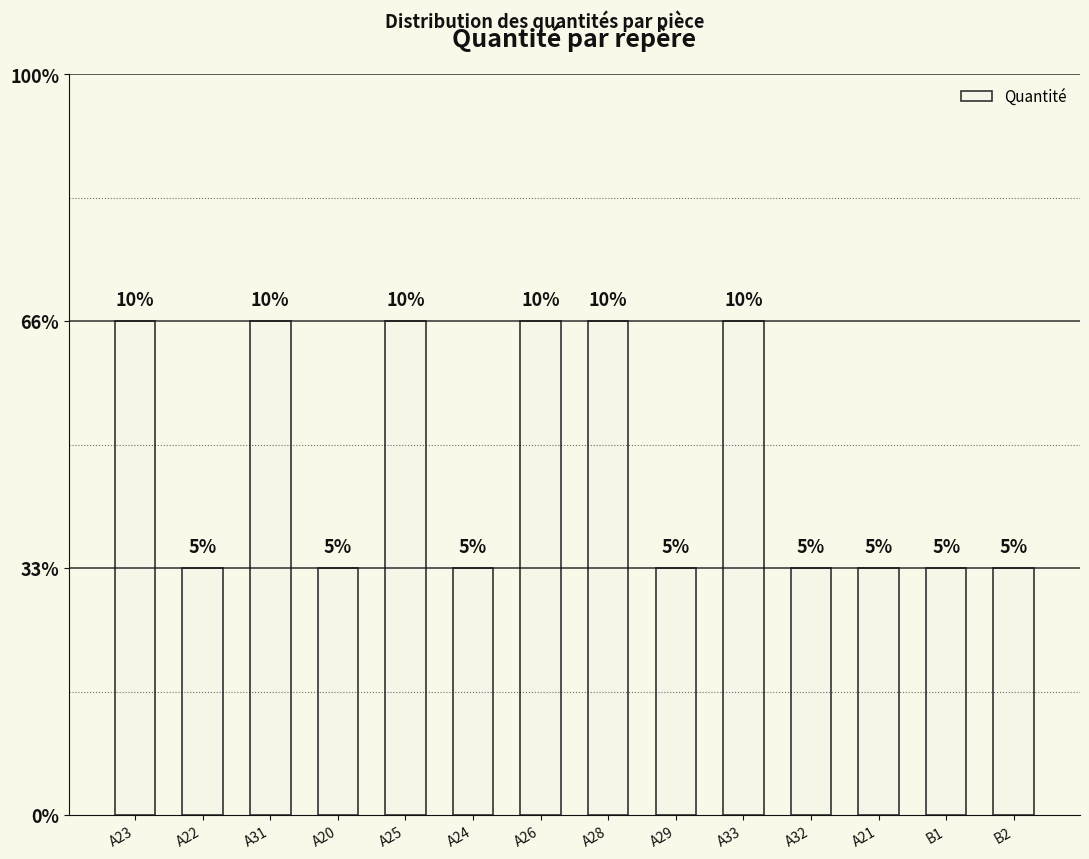

Does the chart contain any negative values?

No